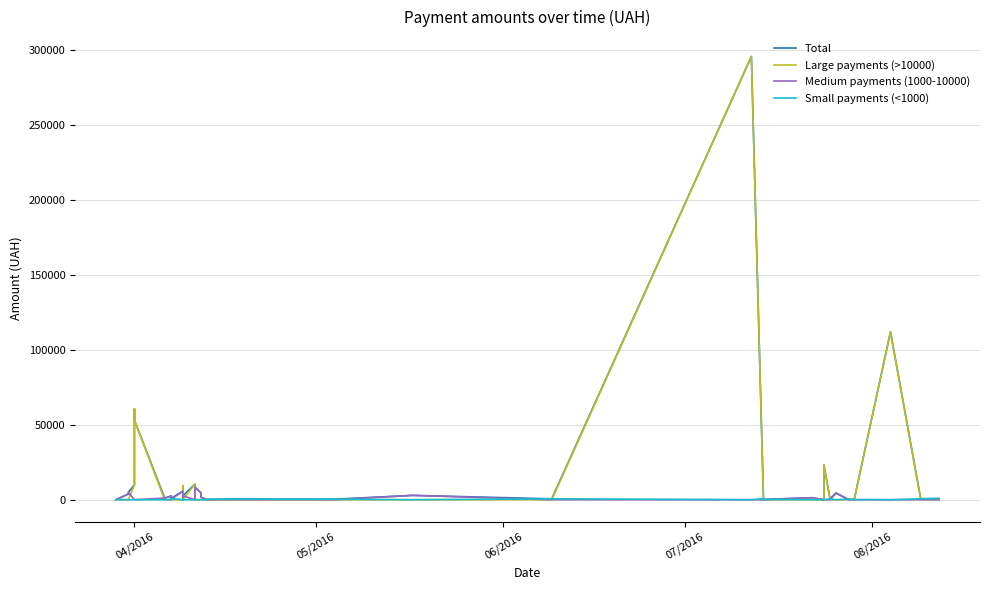

At which category does the chart reach its minimum across all series?

04/2016